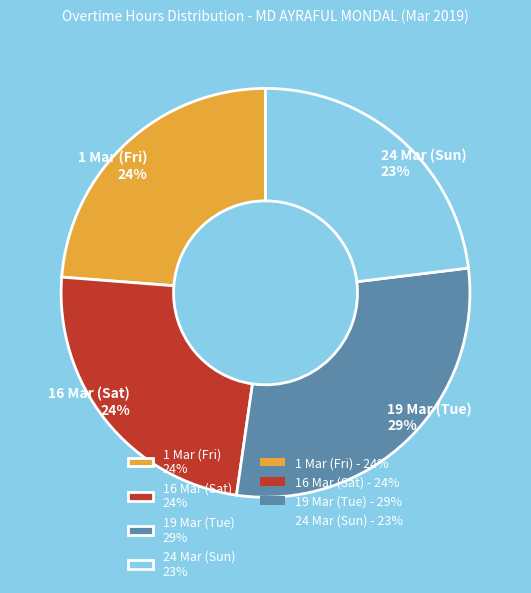

Which category has the smallest portion of the pie?

24 Mar (Sun)